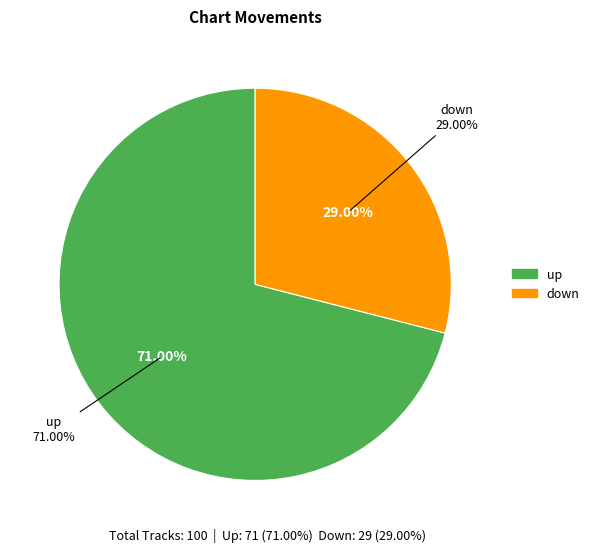

To the nearest percent, what is the difference between the up and down slice percentages?

42%